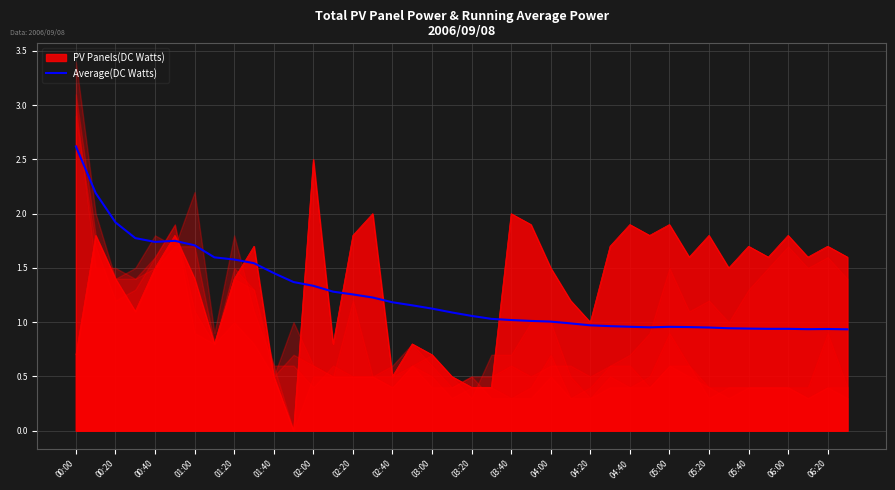

The value of Average(DC Watts) at 02:00 is 1.3. True or false?

True